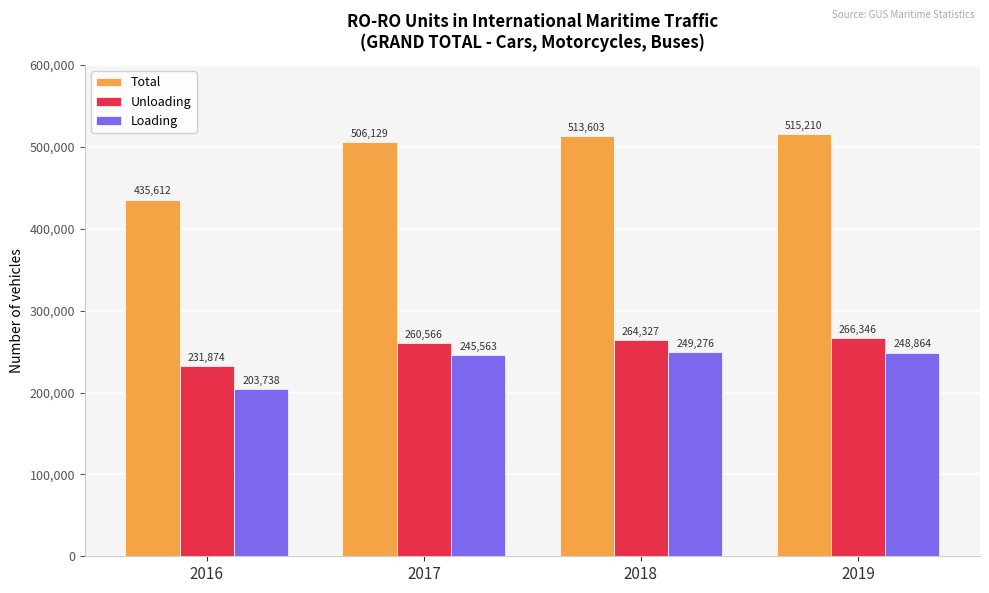

What is the difference between the maximum and minimum values in the Loading series?

45538